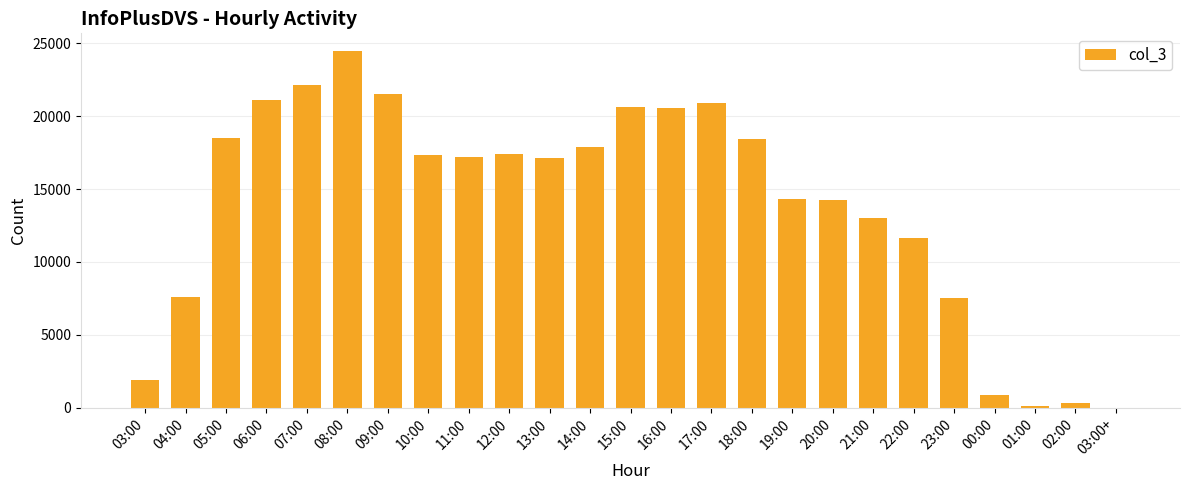

Where does the data first go above 17173?

05:00